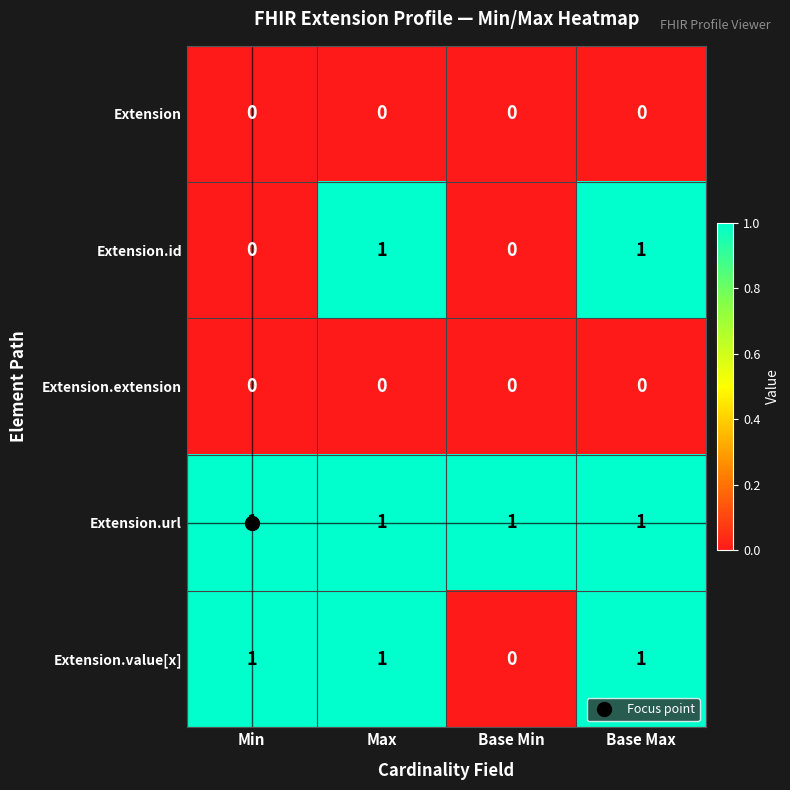

At how many categories does at least one series exceed 0?

4